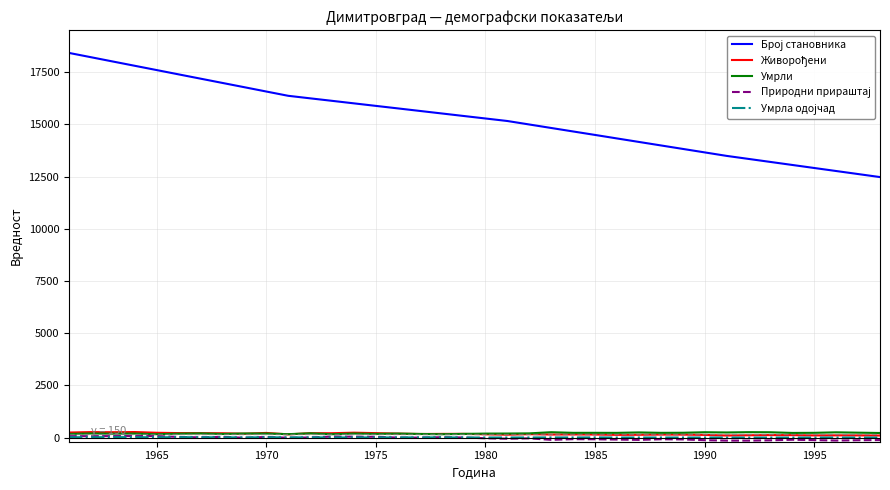

Which series has the widest spread of values?

Број становника